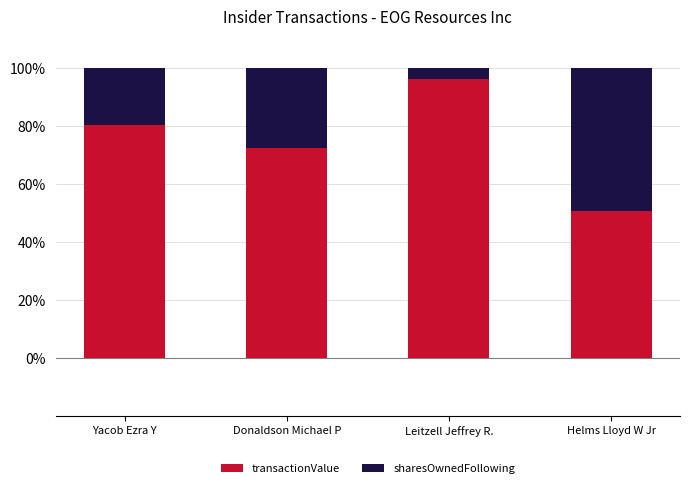

What is the total value across all series at Donaldson Michael P?

100.0